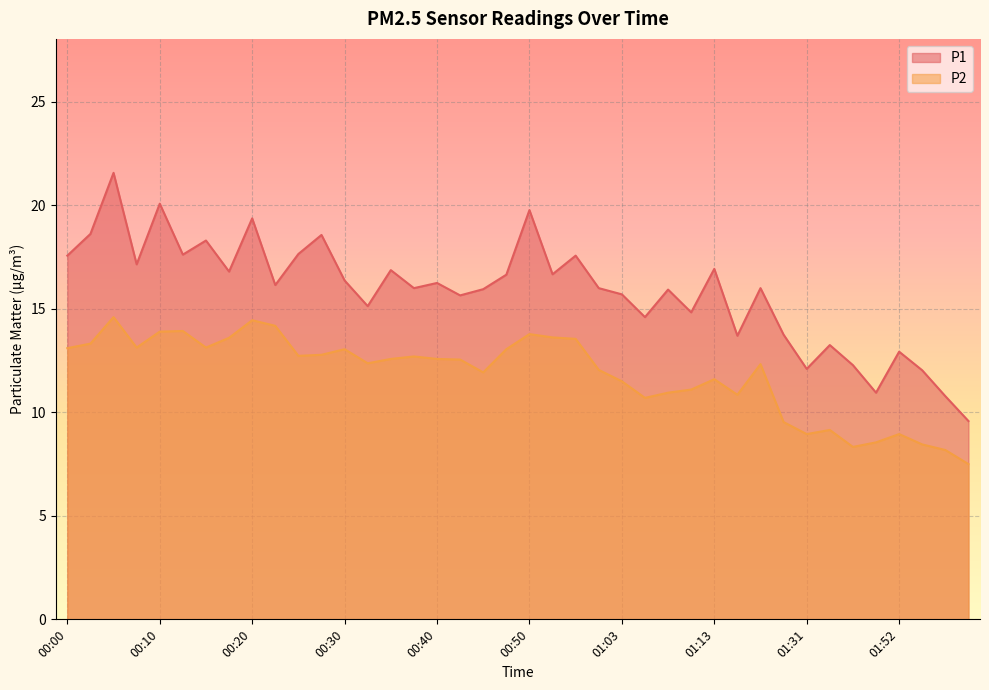

How many data points does each series have?

40